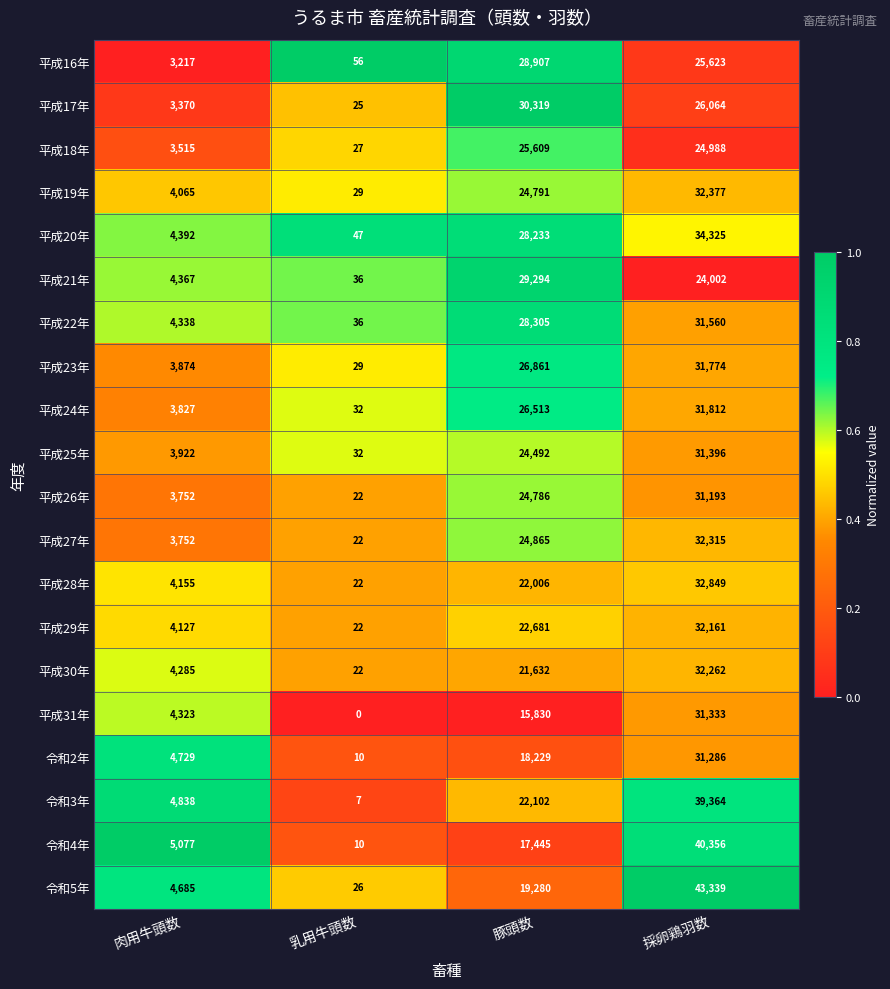

Count the 平成29年 values in the range 4127 to 32161.

3